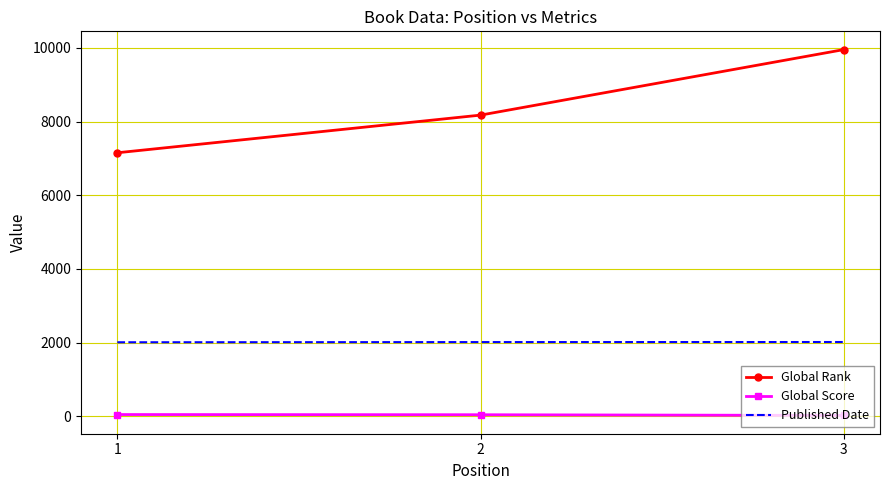

What is the average value of the Global Rank series?

8426